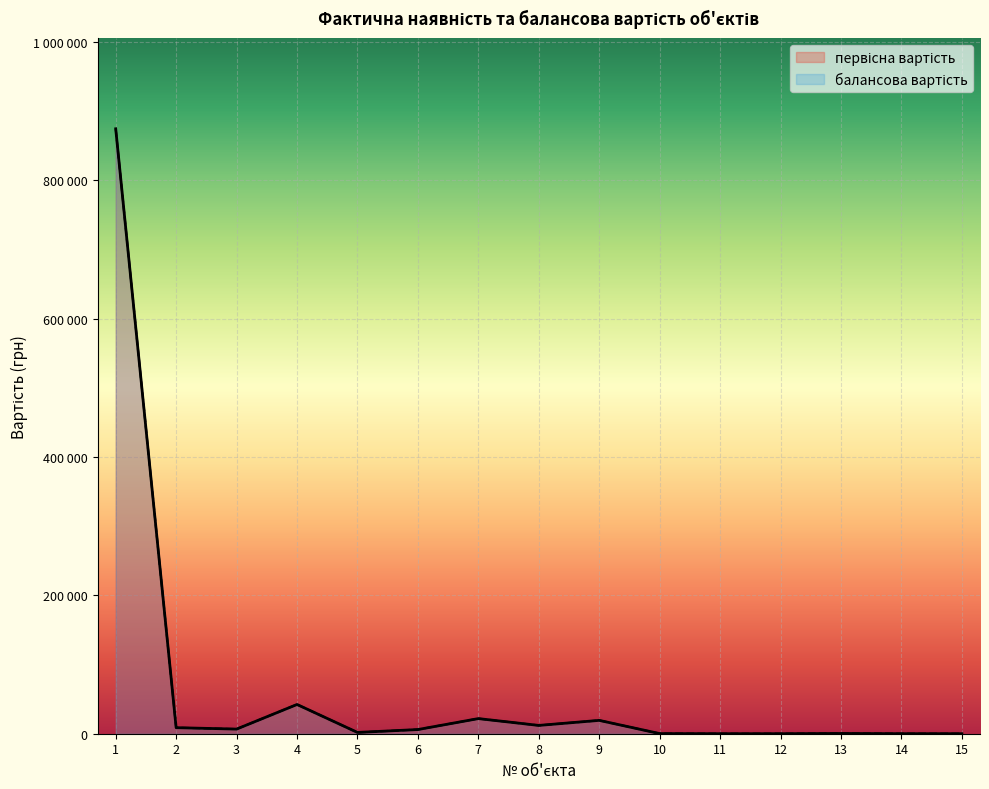

How many lines are shown in the chart?

2